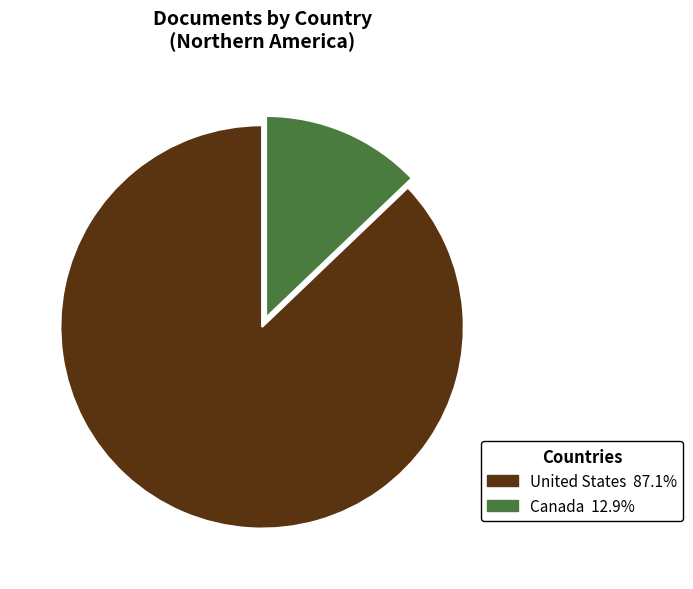

Count the number of slices in the pie.

2